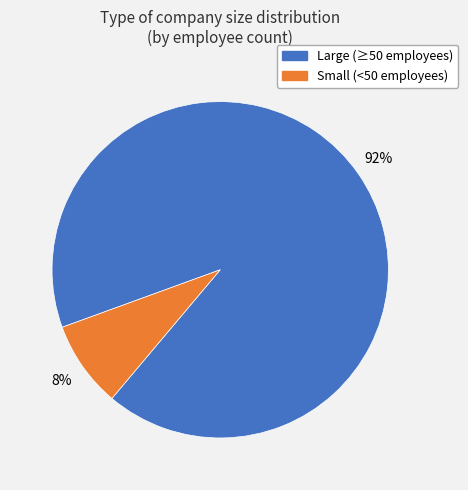

To the nearest percent, what is the average slice percentage?

50%